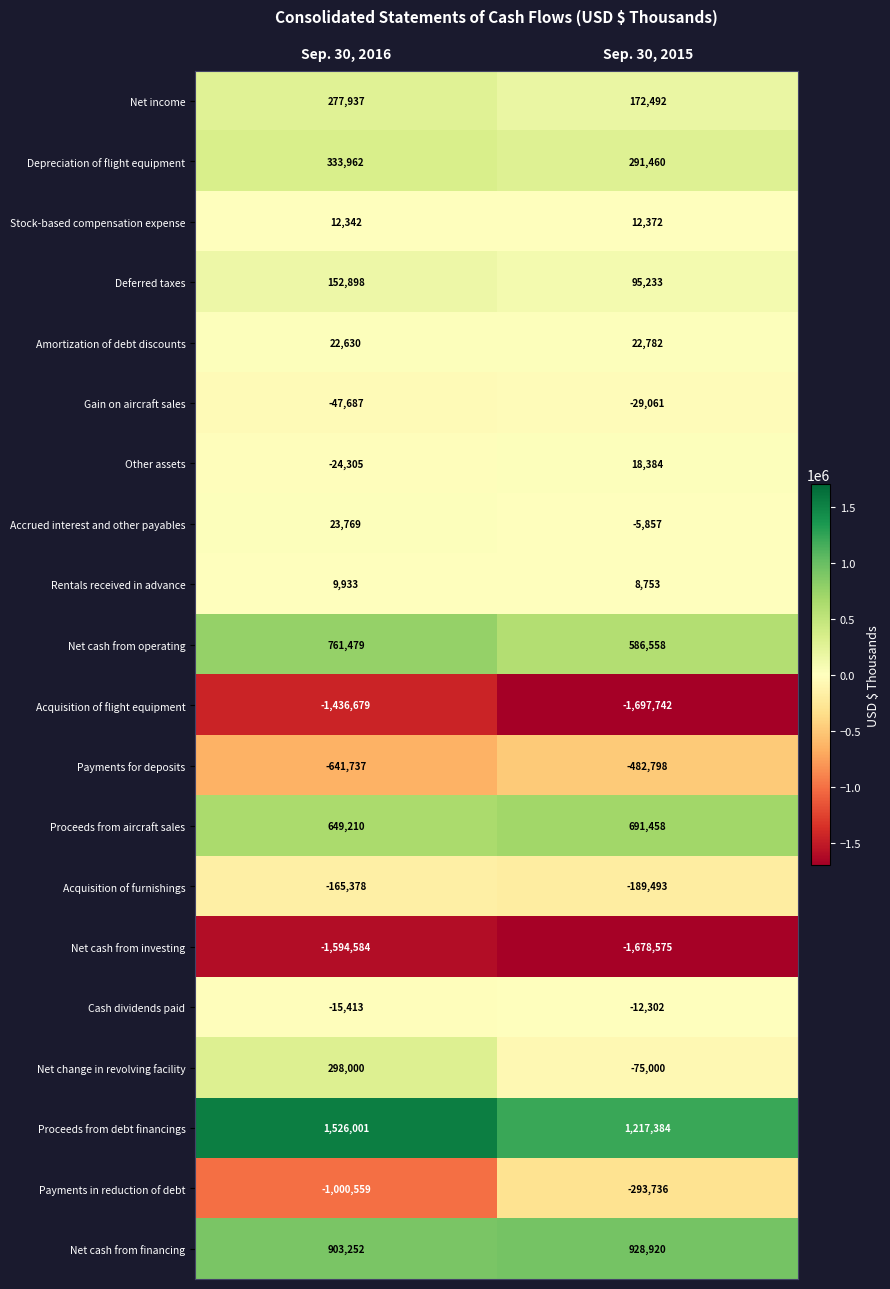

What is the smallest value displayed?

-1697742